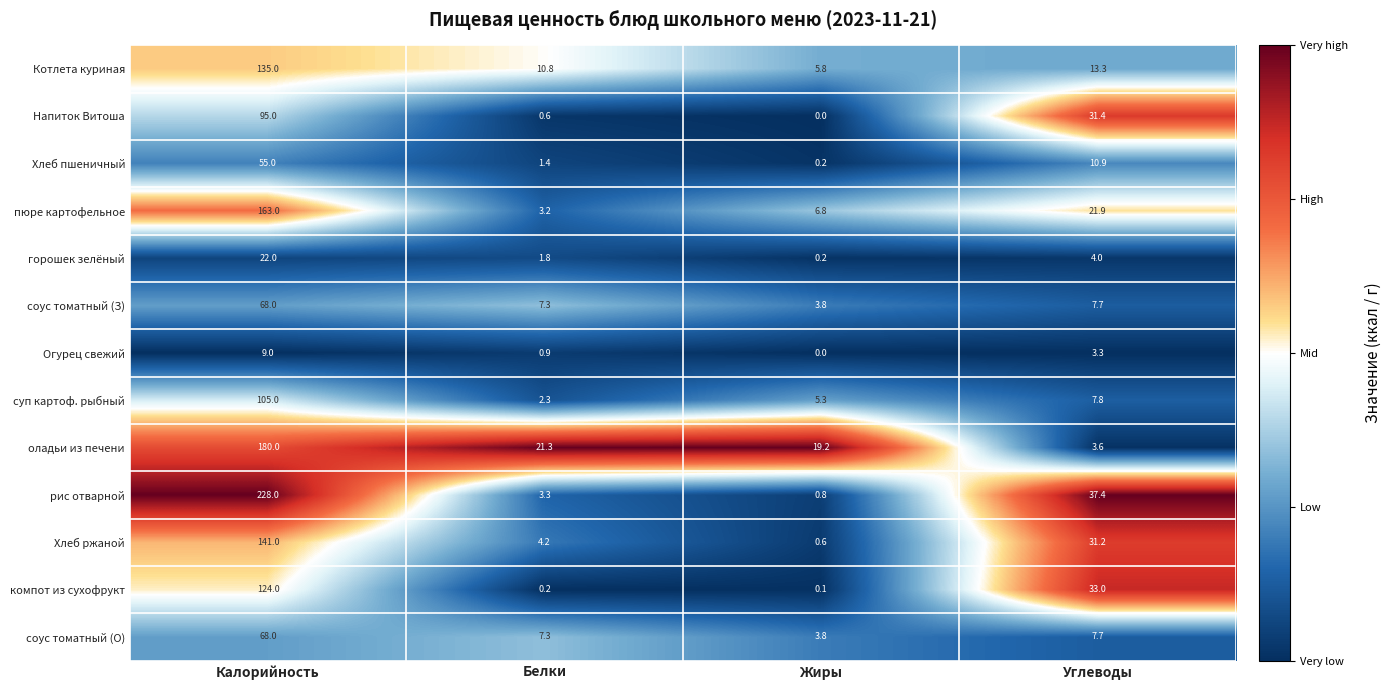

What is the difference between the соус томатный (З) values at Калорийность and Белки?

60.7